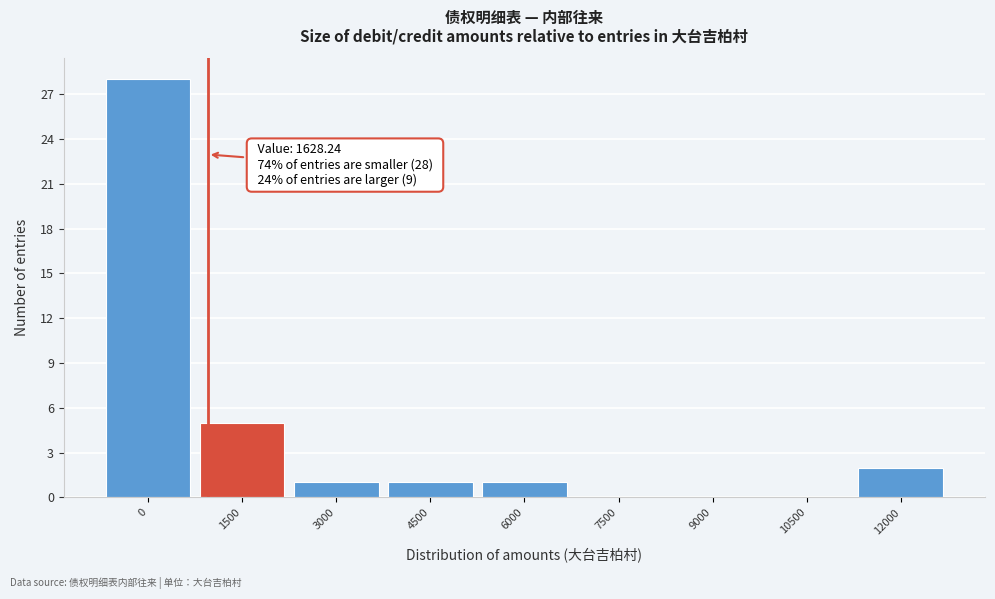

Reading left to right, extract all data points from this chart.

0=28	1500=5	3000=1	4500=1	6000=1	7500=0	9000=0	10500=0	12000=2